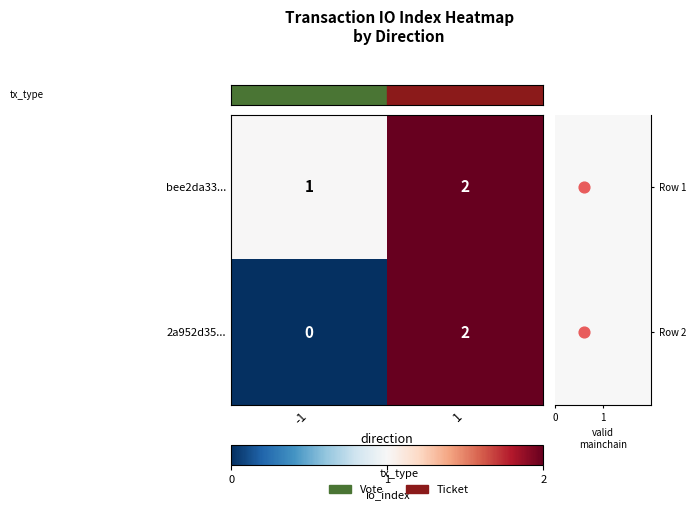

What is the sum of the 2a952d35... values at 1 and -1?

2